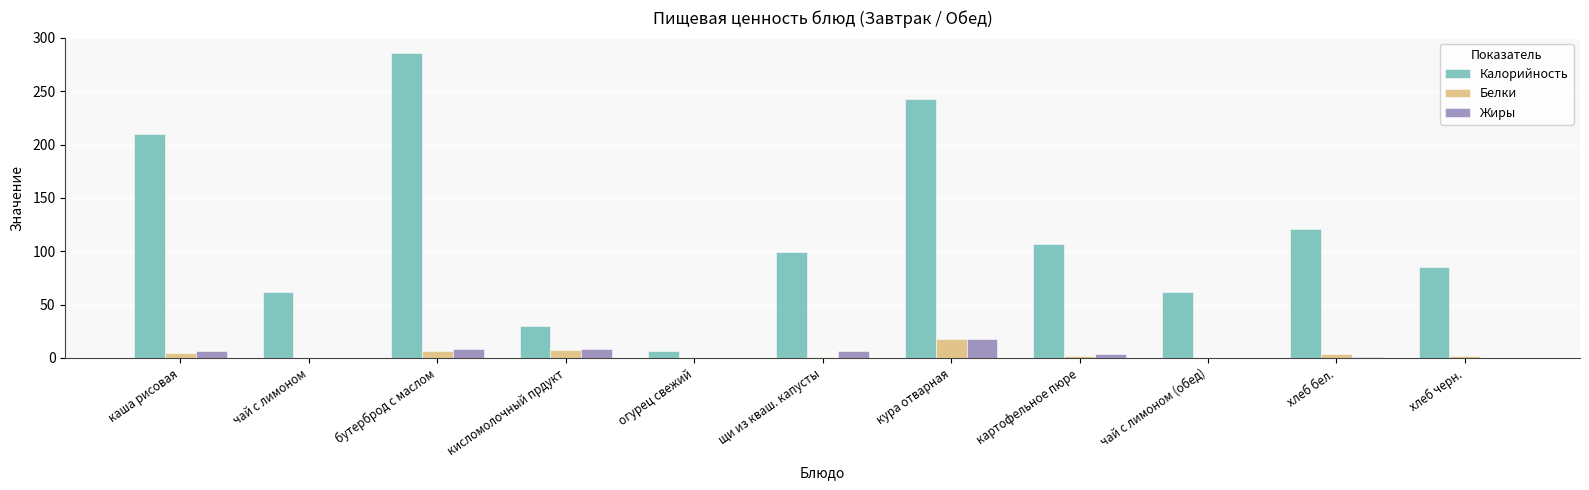

How many values in the Калорийность series exceed 99?

6